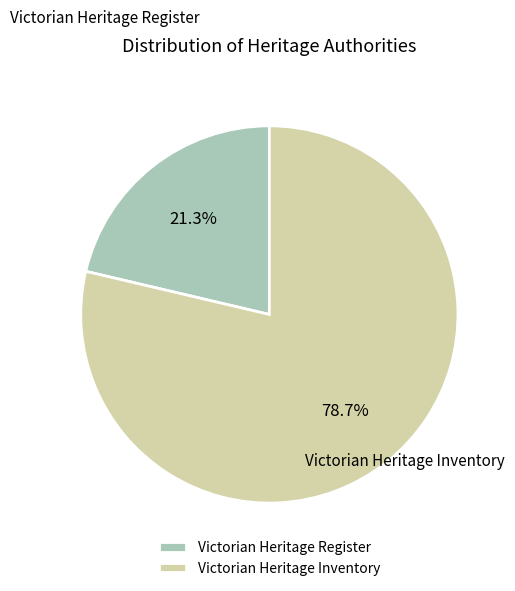

Is Victorian Heritage Register the majority of the pie?

No